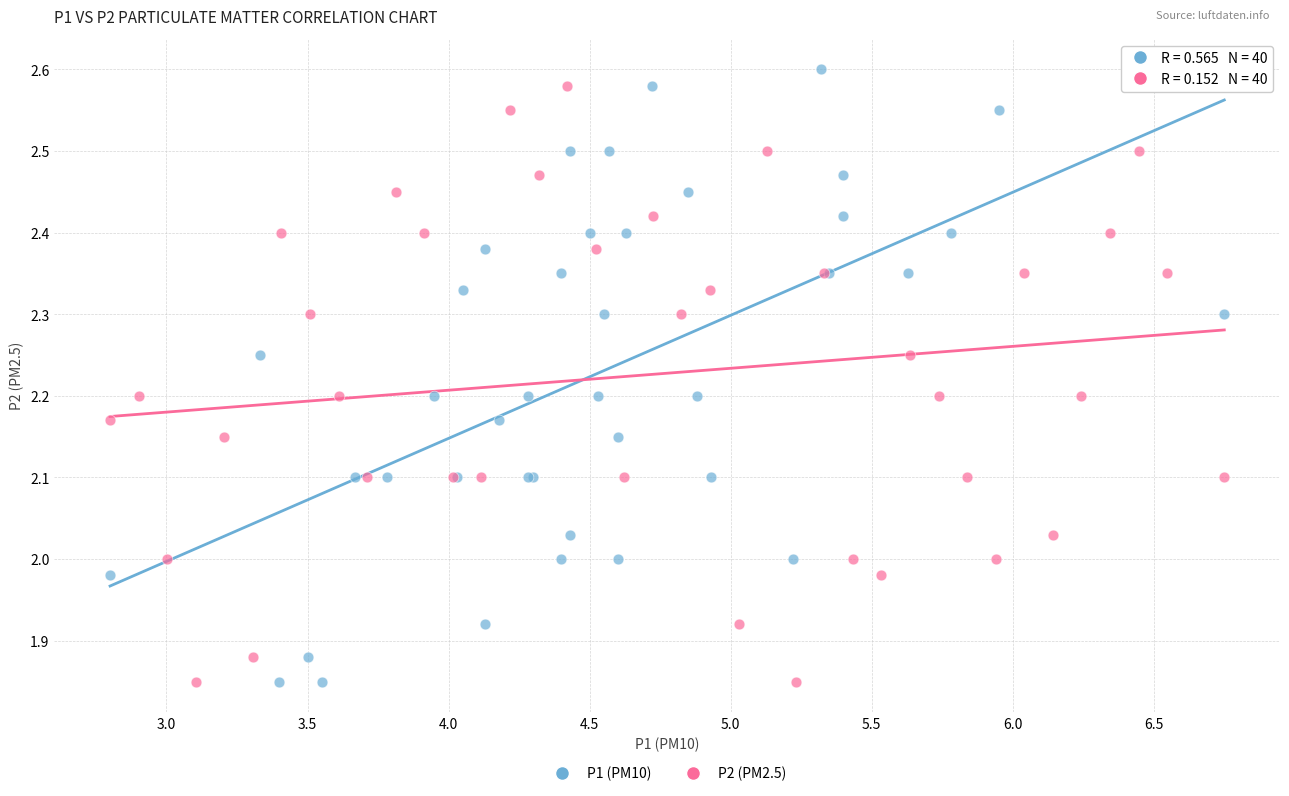

What are all the series names shown in the legend?

P1 (PM10), P2 (PM2.5)